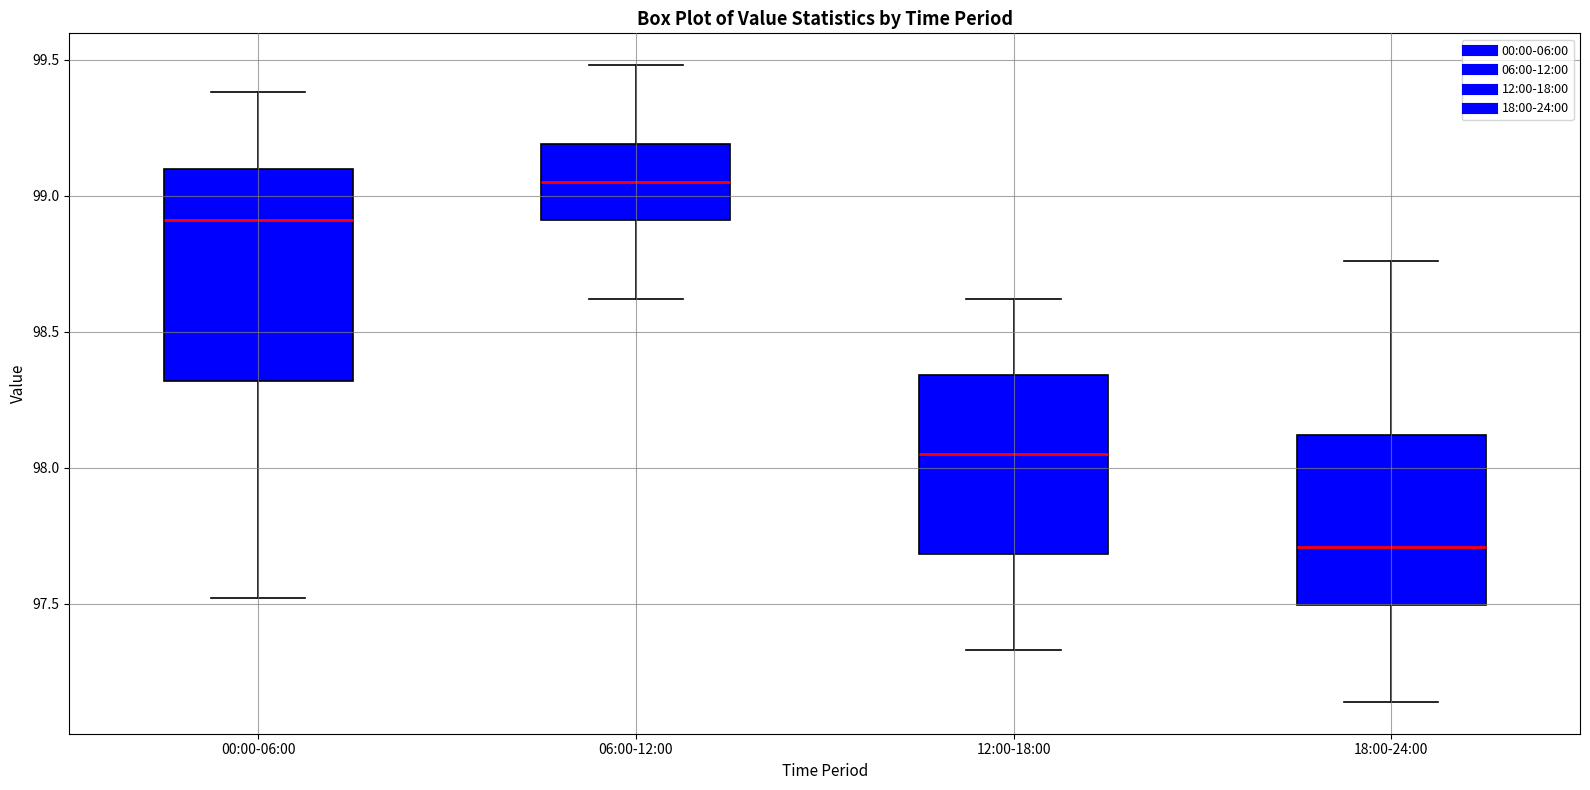

Reading left to right, read every box against the y-axis: the position of its median line, the range the box covers, and the ends of its whiskers. The values are not printed on the chart, so give them approximately, as read against the axis.

00:00-06:00: median 98.90, box 98.30 to 99.10, whiskers 97.50 to 99.40
06:00-12:00: median 99.05, box 98.90 to 99.20, whiskers 98.60 to 99.50
12:00-18:00: median 98.05, box 97.70 to 98.35, whiskers 97.35 to 98.60
18:00-24:00: median 97.70, box 97.50 to 98.10, whiskers 97.15 to 98.75